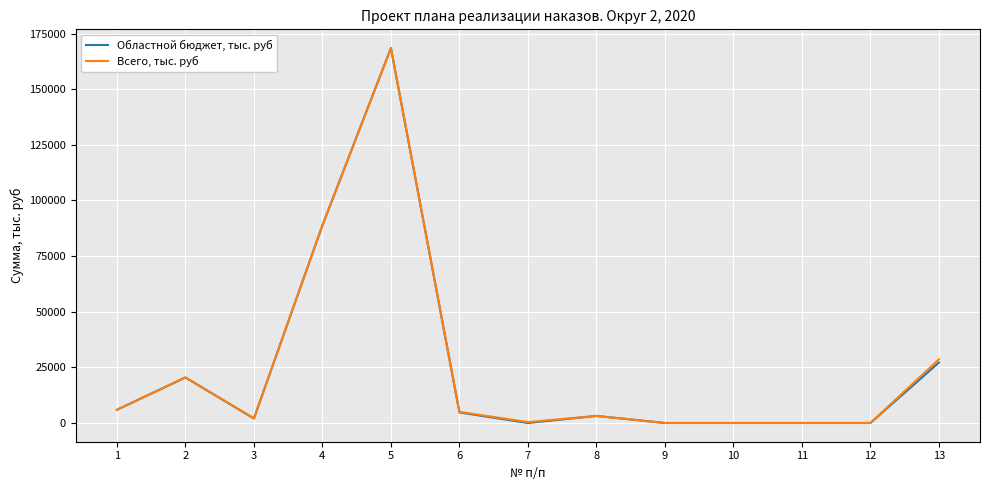

What is the maximum value shown in the chart?

168507.4